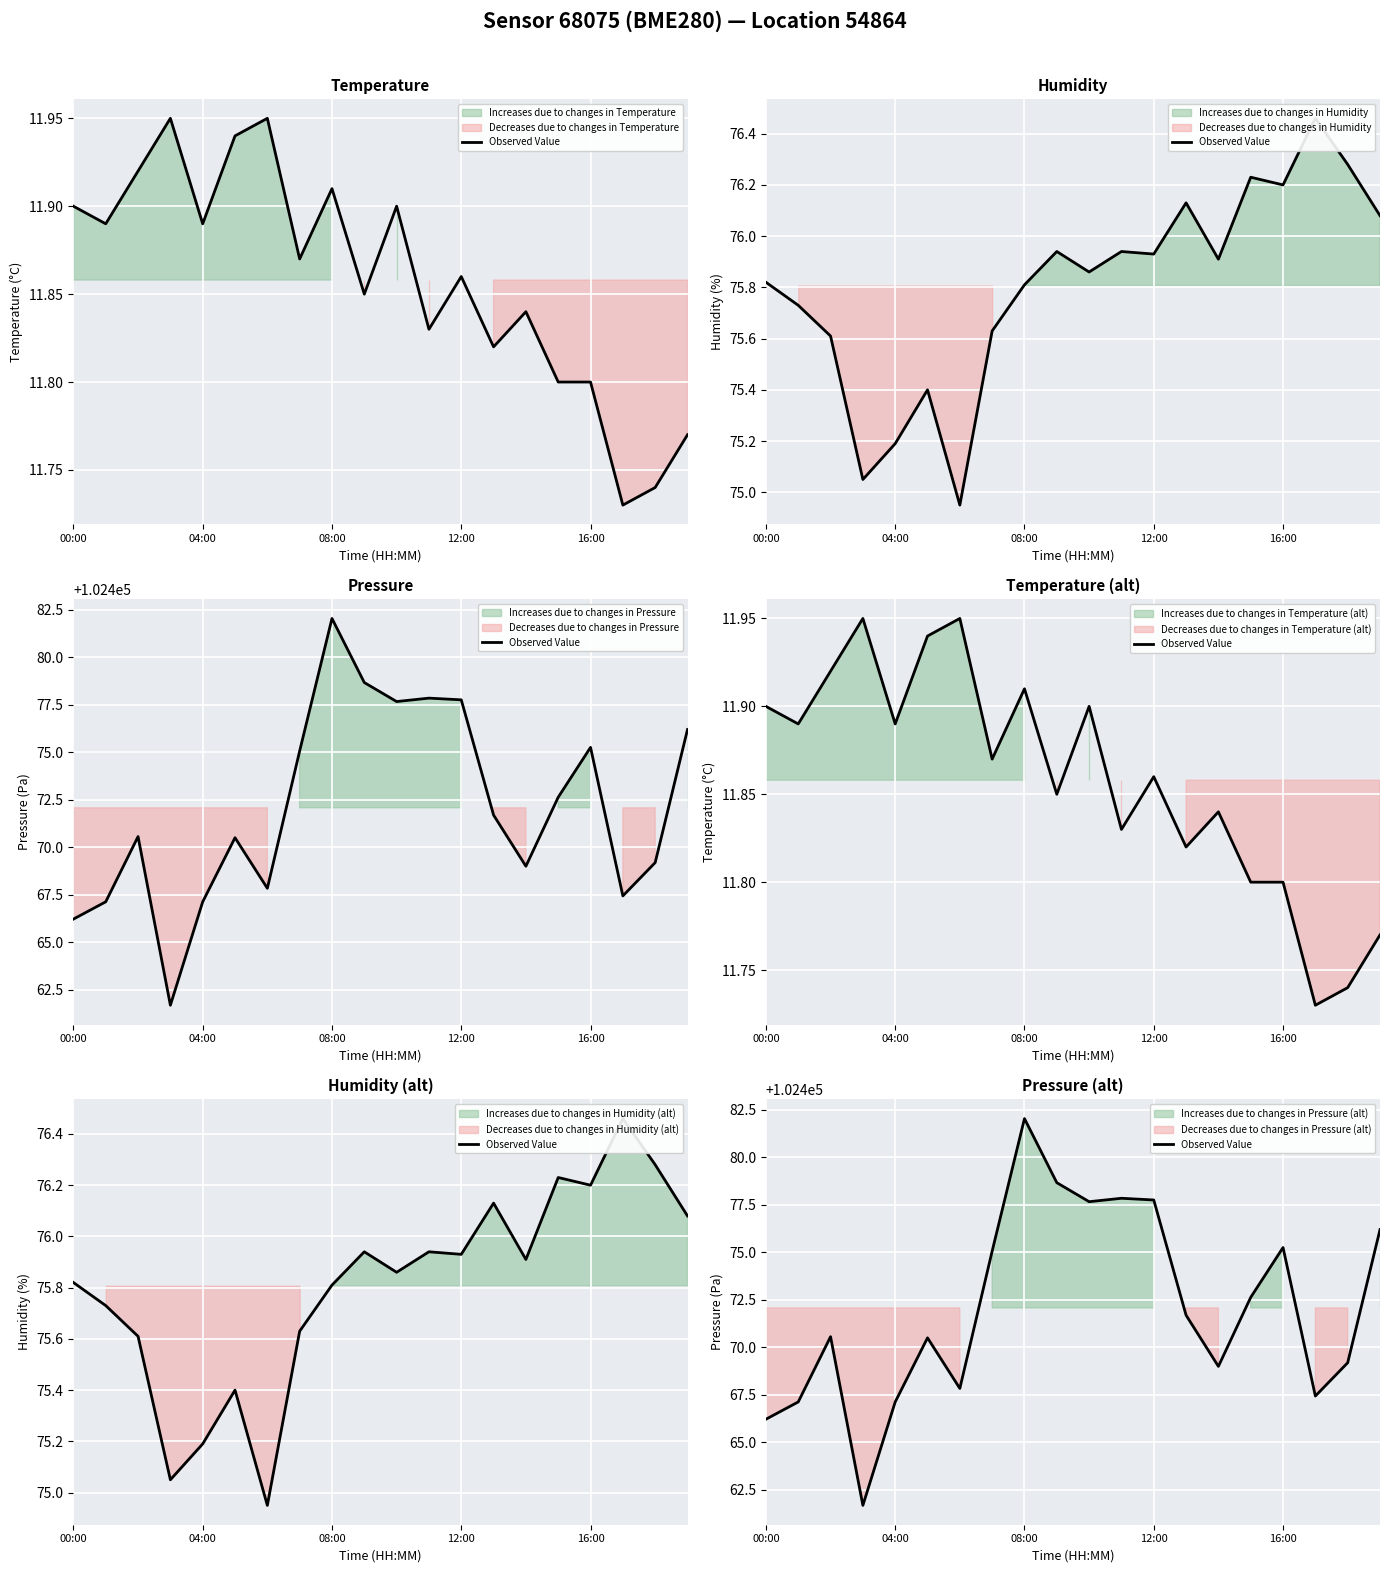

Which label corresponds to the largest value in the chart?

08:00